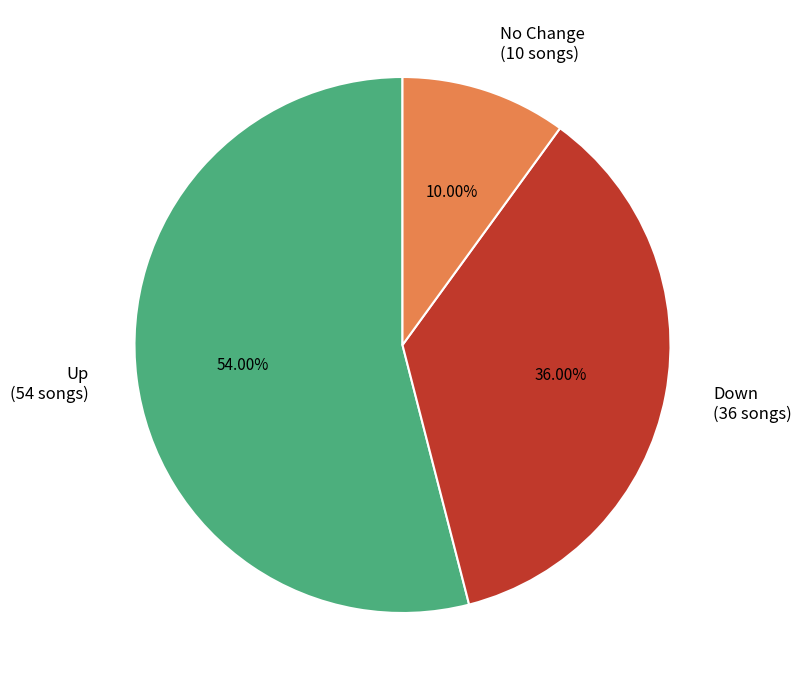

To the nearest percent, what is the average slice percentage?

33%